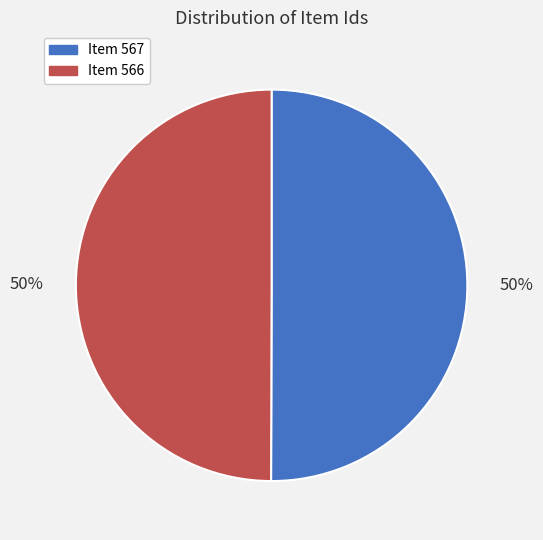

What is the ratio of the value at Item 566 to the value at Item 567?

1.0